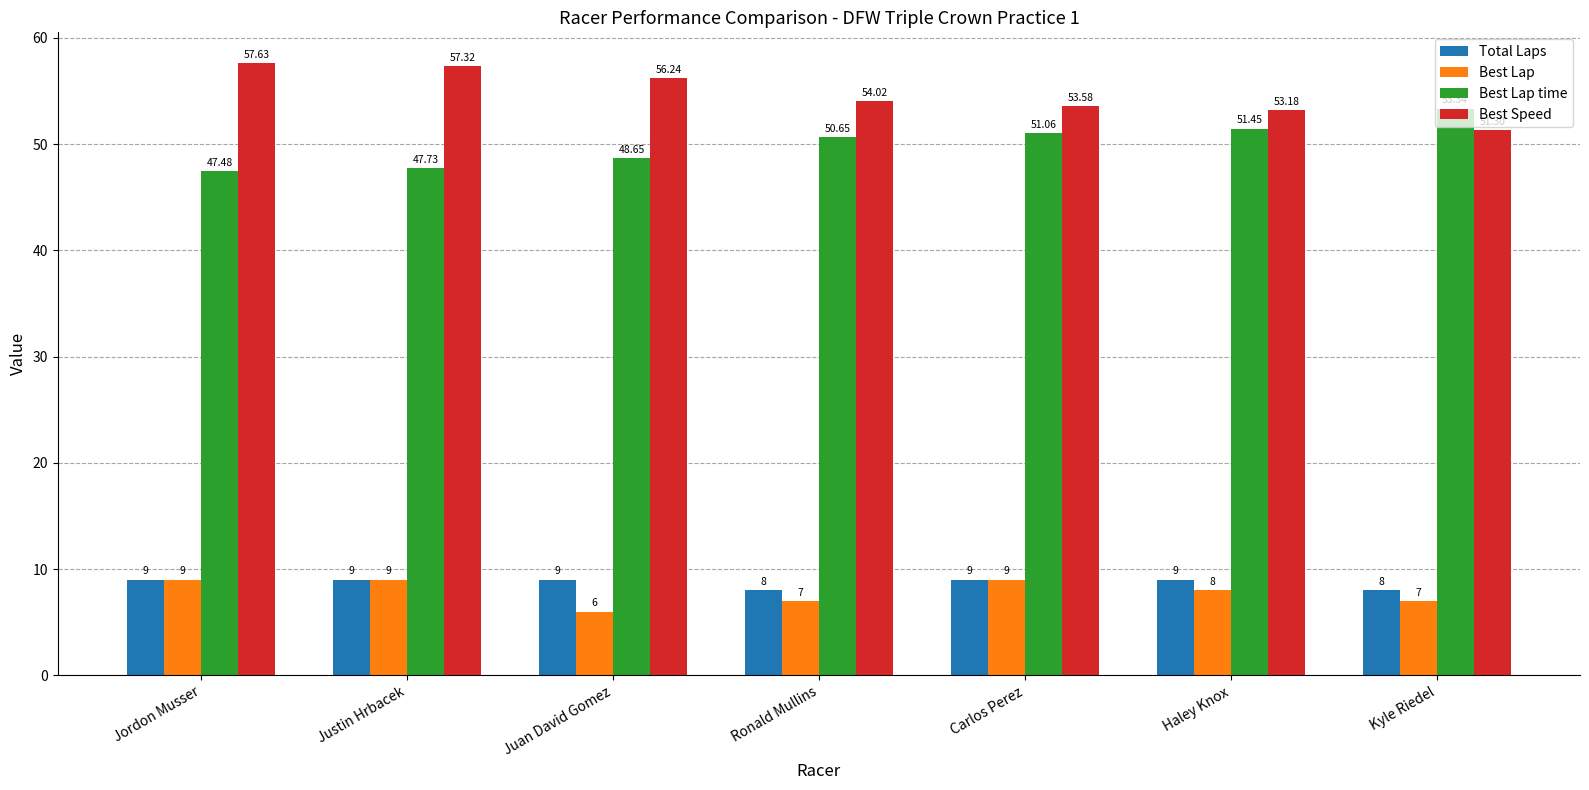

Are the bars horizontal?

No